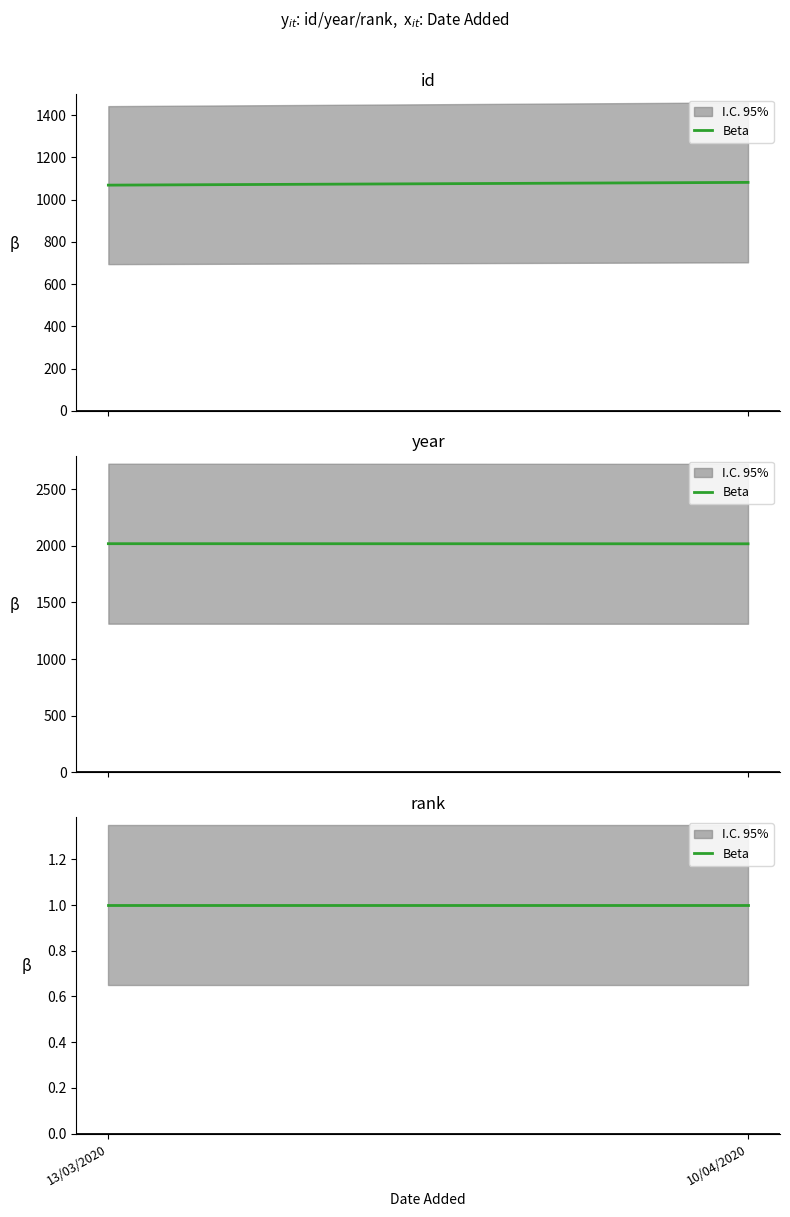

What is the label of the 1st point from the left?

13/03/2020